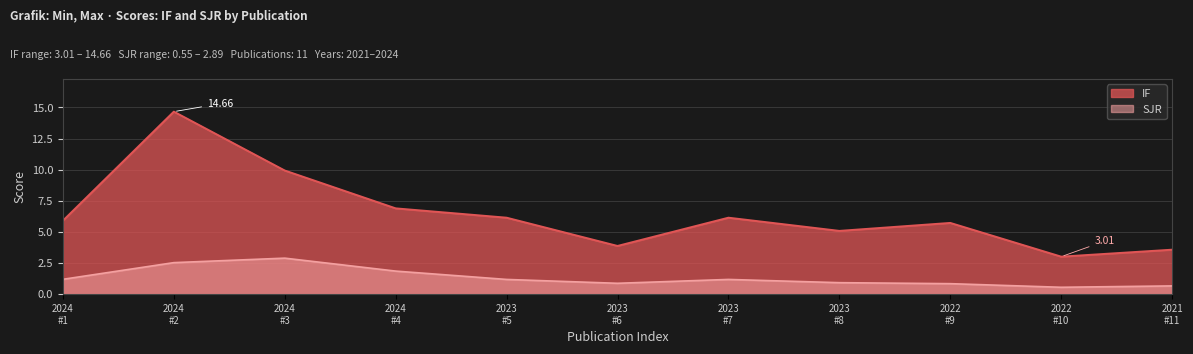

True or false: IF and SJR cross at least once.

False